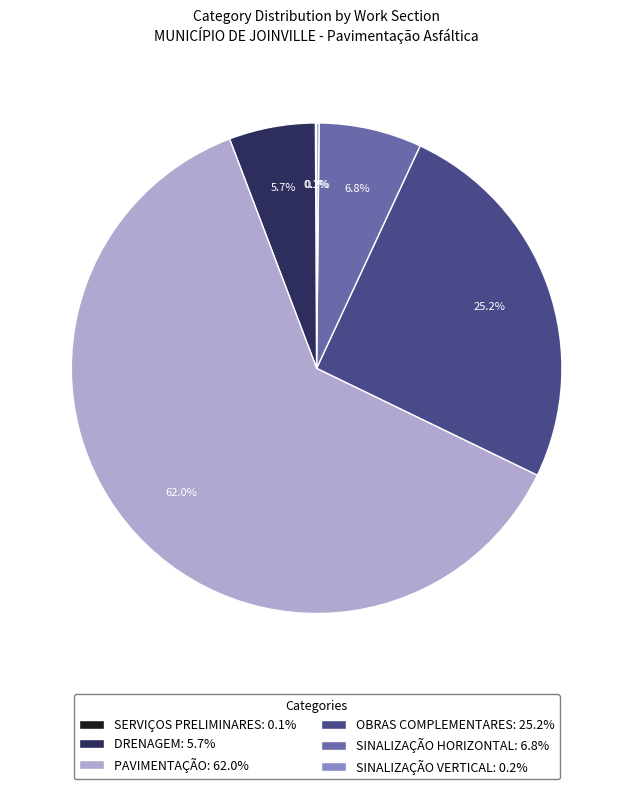

Does DRENAGEM: 5.7% account for over 50% of the chart?

No